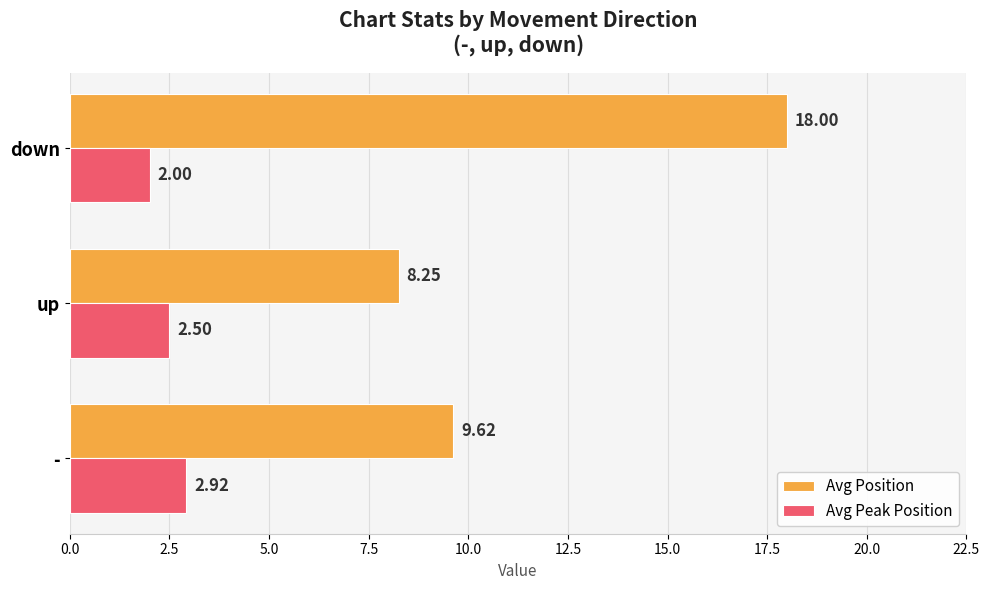

What is the sum of all Avg Peak Position values?

7.4